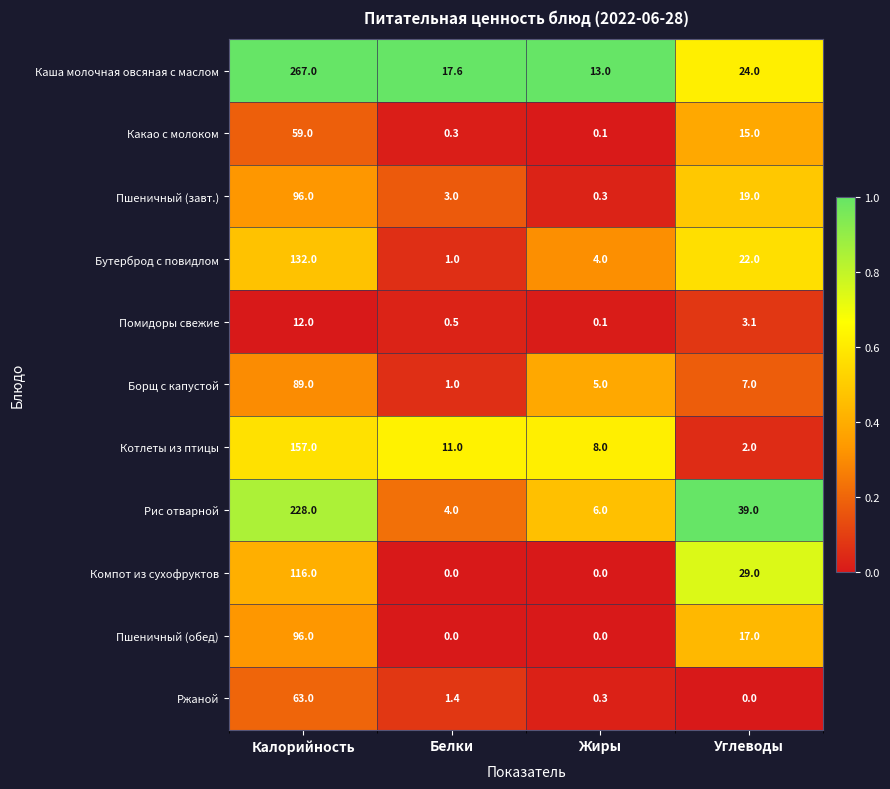

Which series changed the most between Калорийность and Жиры?

Каша молочная овсяная с маслом